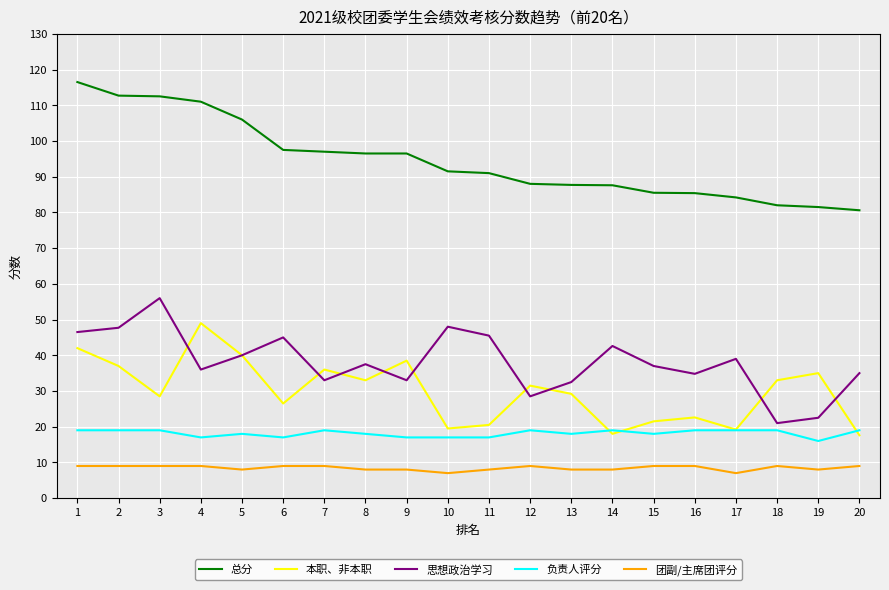

True or false: 本职、非本职 has more than 1 points higher than both neighbors.

True